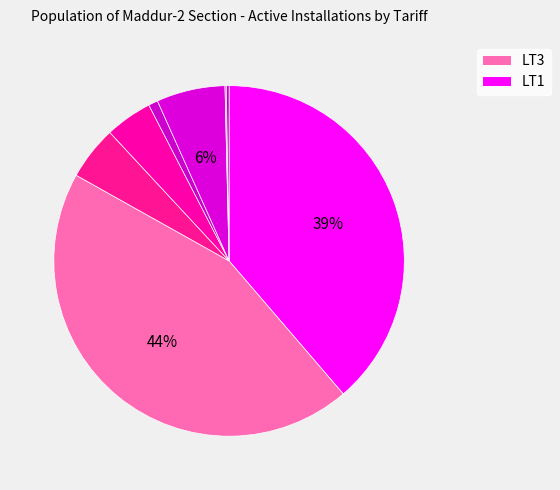

To the nearest percent, what is the average slice percentage?

12%